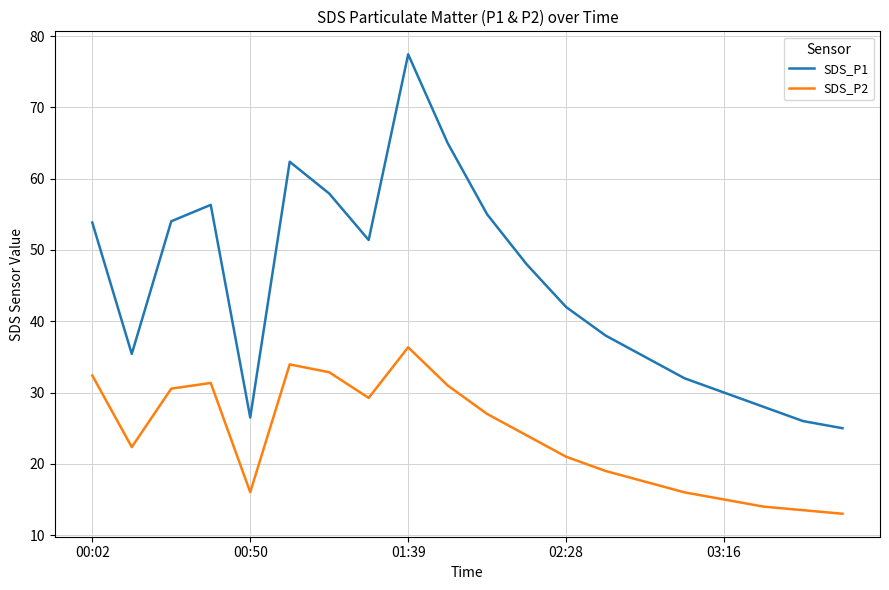

What is the average value of the SDS_P2 series?

23.8